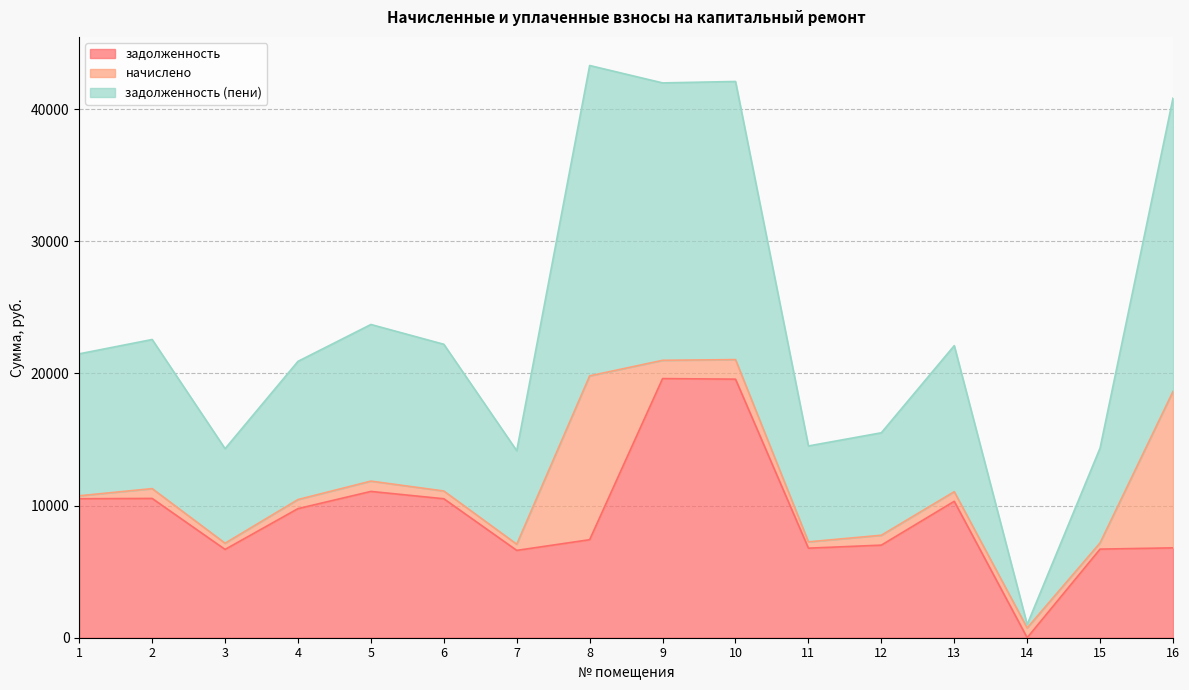

Which has a higher value, 12 or 8?

8